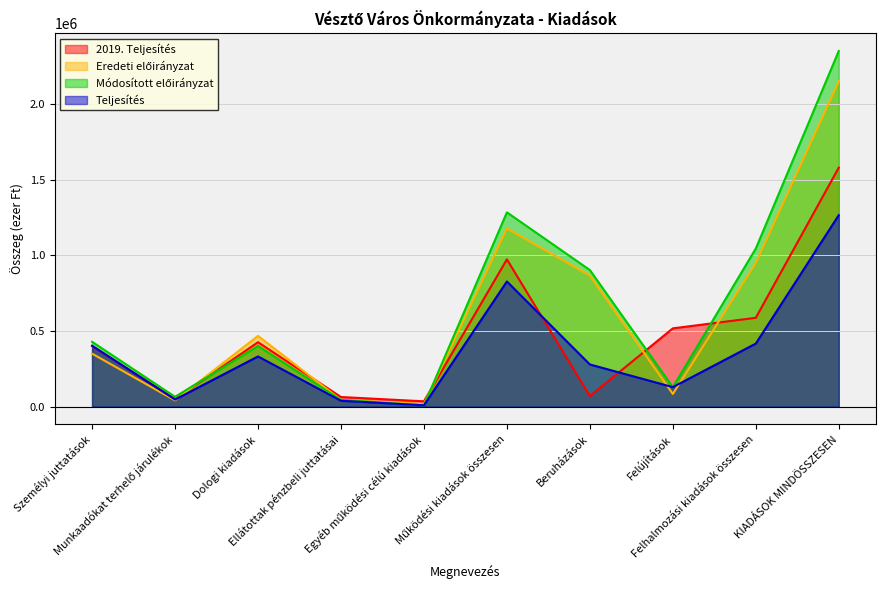

At which category does 2019. Teljesítés reach its first local peak?

Dologi kiadások